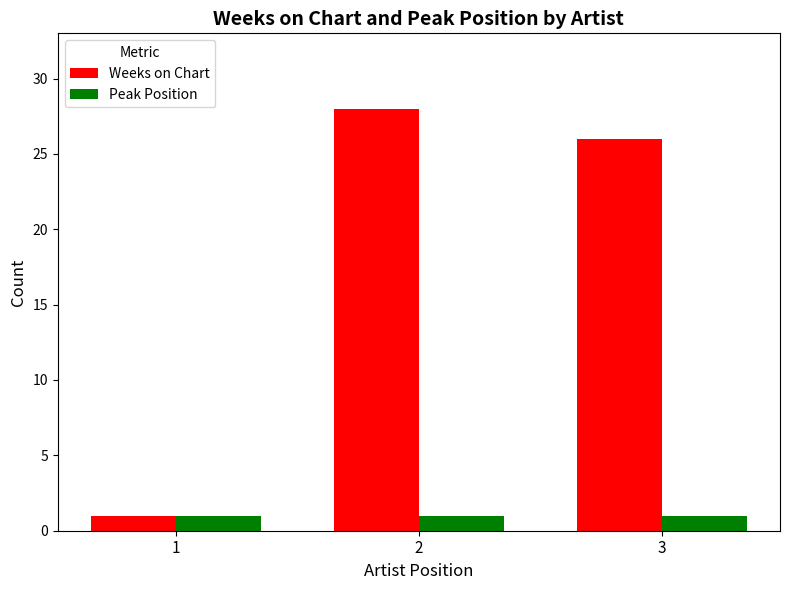

Is it true that Weeks on Chart equals 0 at 1?

False